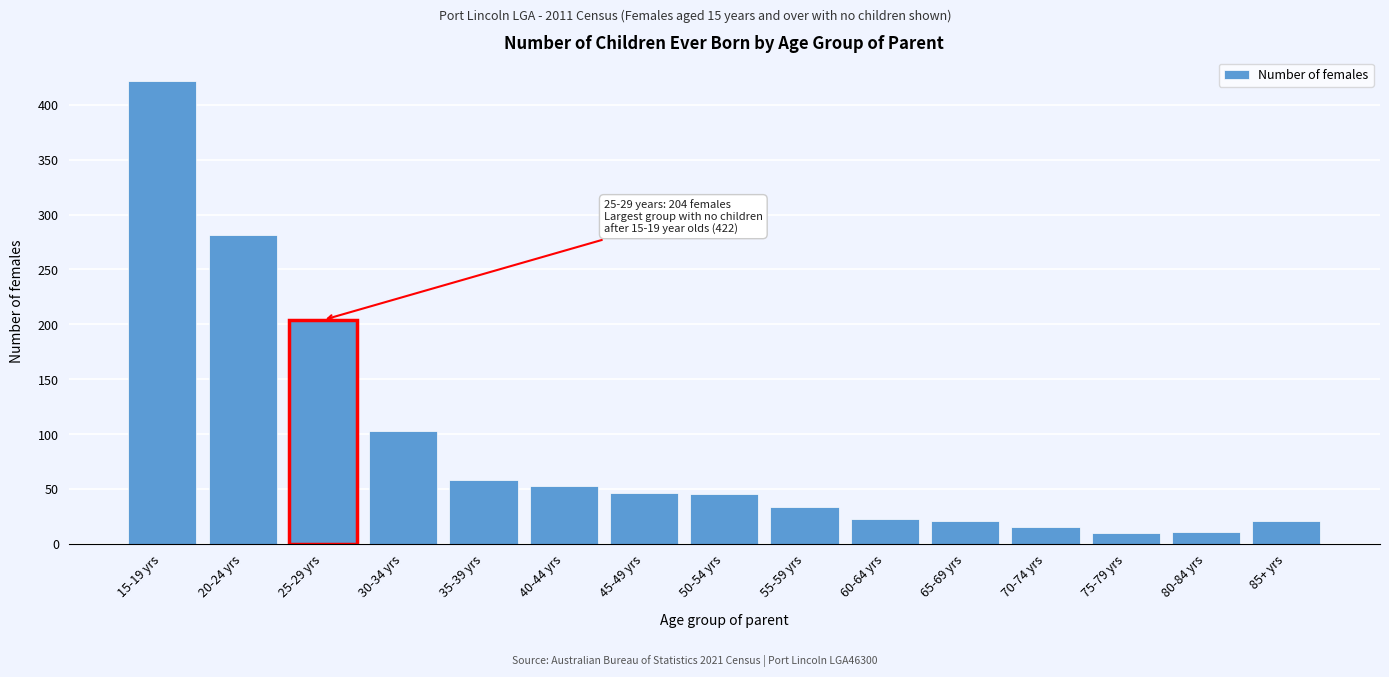

Which has a higher value, 15-19 yrs or 40-44 yrs?

15-19 yrs